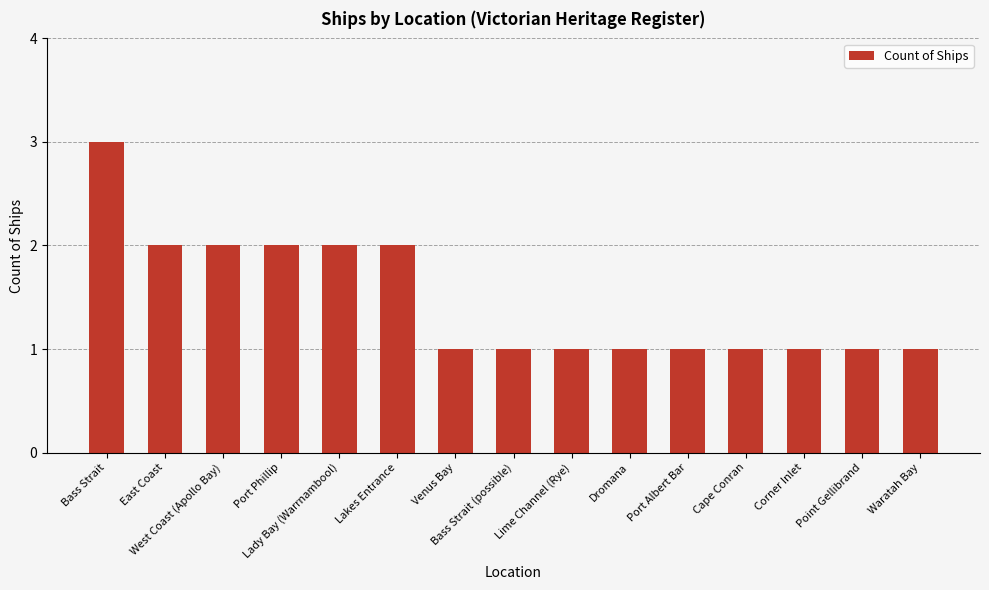

Reading left to right, list all the values displayed in this chart.

Bass Strait=3	East Coast=2	West Coast (Apollo Bay)=2	Port Phillip=2	Lady Bay (Warrnambool)=2	Lakes Entrance=2	Venus Bay=1	Bass Strait (possible)=1	Lime Channel (Rye)=1	Dromana=1	Port Albert Bar=1	Cape Conran=1	Corner Inlet=1	Point Gellibrand=1	Waratah Bay=1